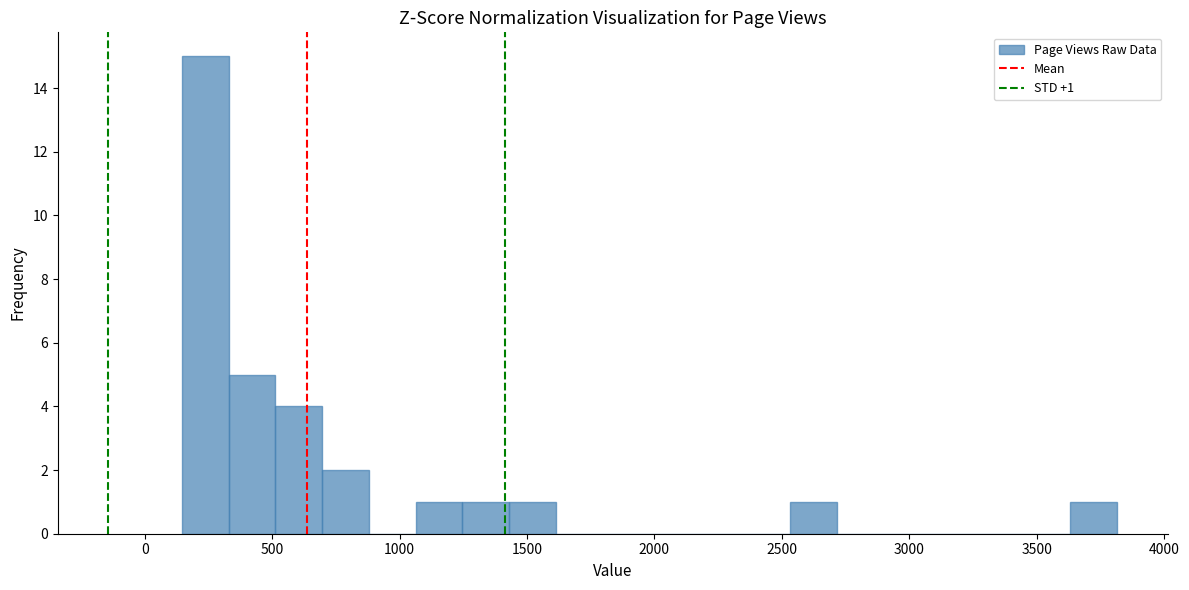

Around what value on the x-axis is the tallest bar? Give the approximate position of its centre, as read against the axis.

250